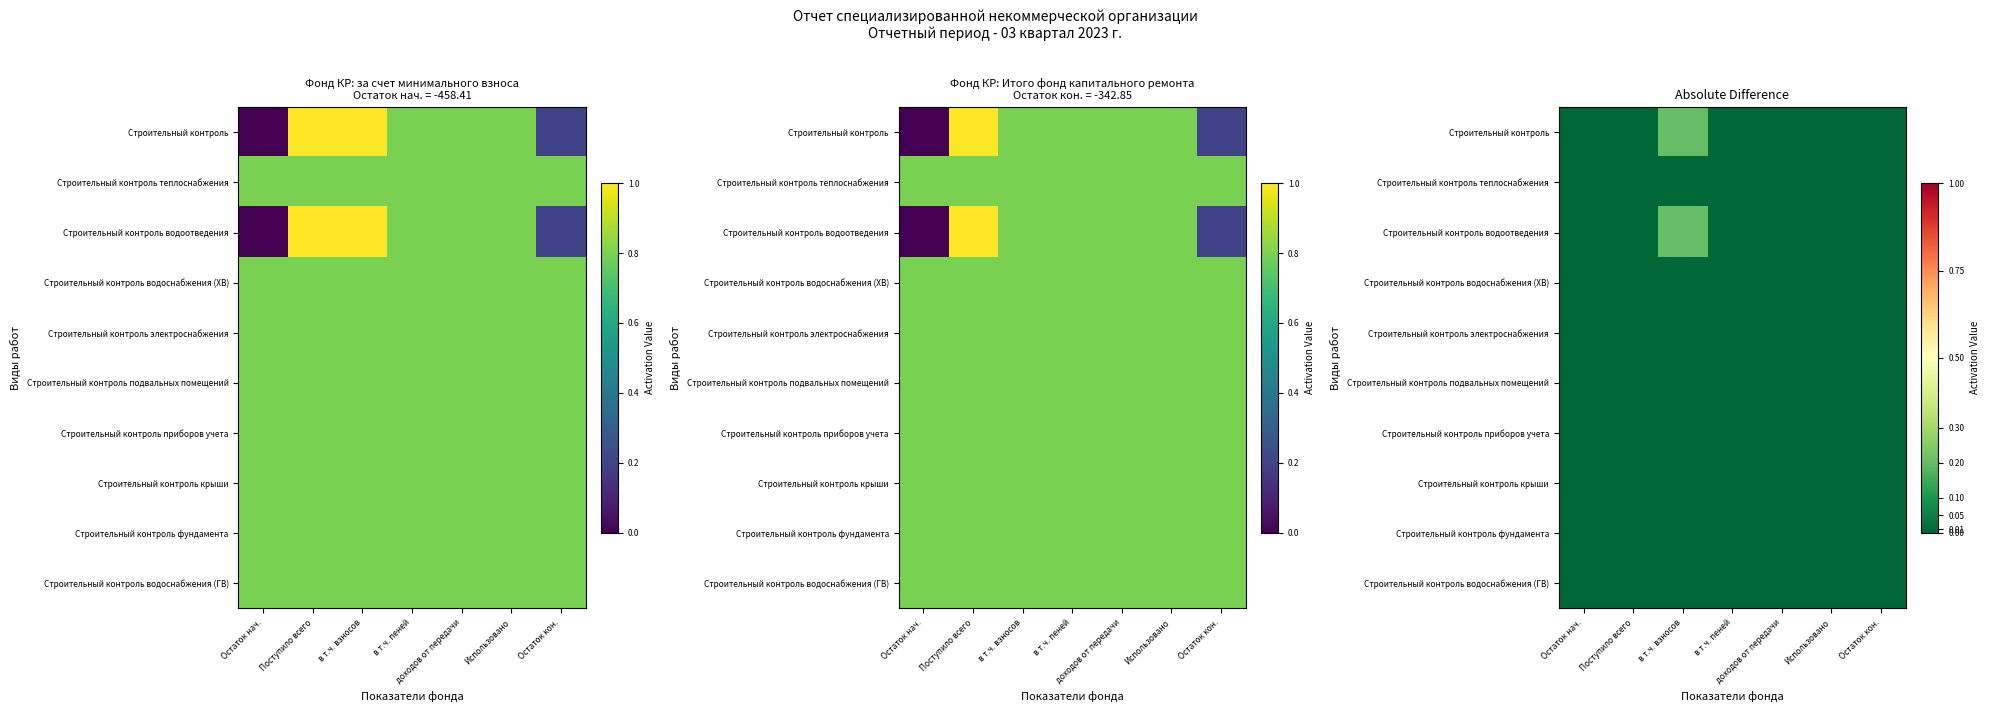

What is the difference between the highest and lowest values at в т.ч. взносов?

0.2